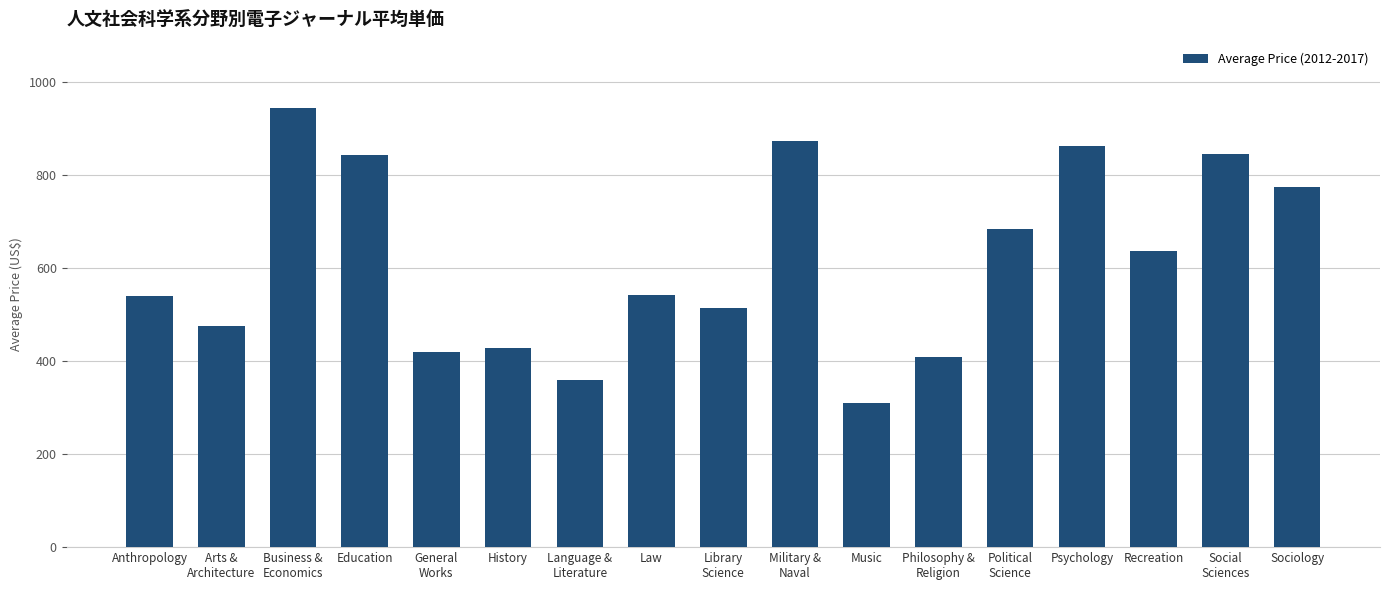

What is the difference between the maximum and minimum values?

634.0